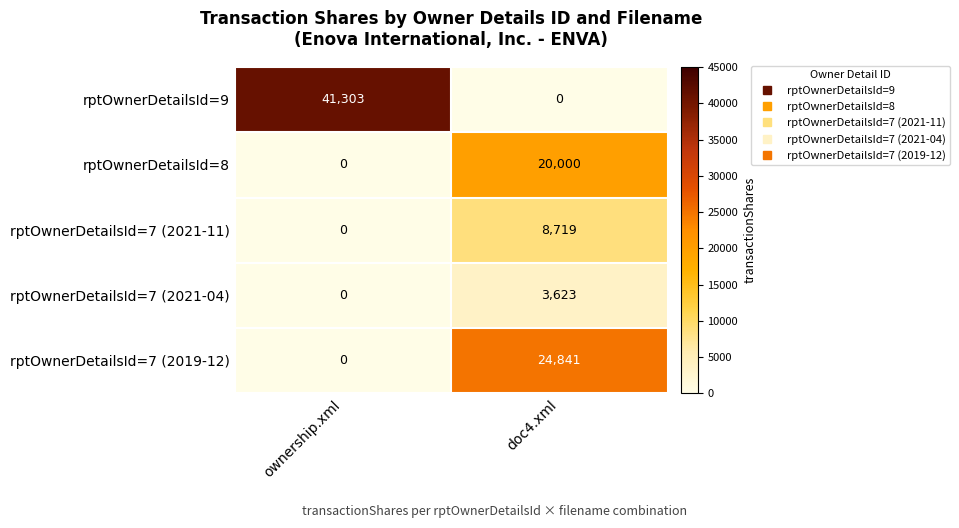

True or false: rptOwnerDetailsId=9 has a value of 27409 at ownership.xml.

False